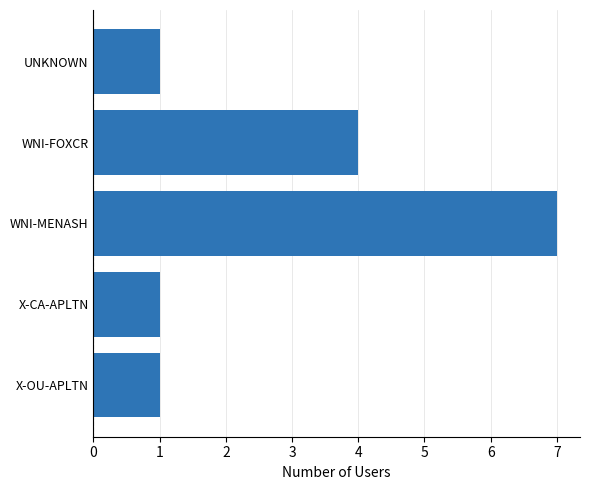

What is the difference between the maximum and minimum values?

6